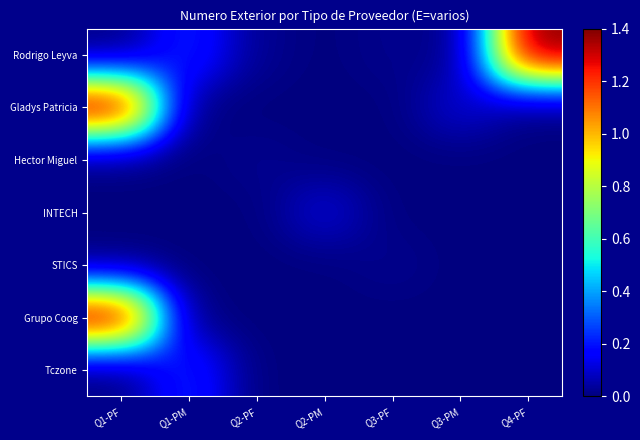

Between Q3-PM and Q2-PF, which is larger?

Q2-PF